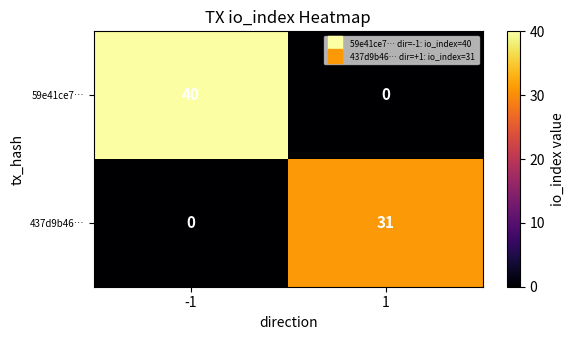

What is the sum of all 59e41ce7… values?

40